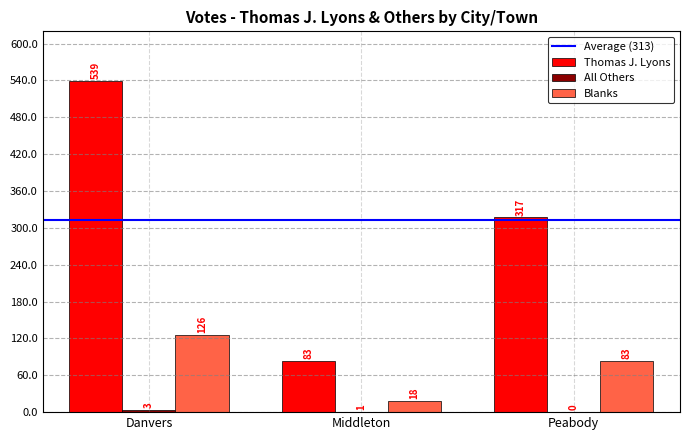

How many groups of bars are there?

3